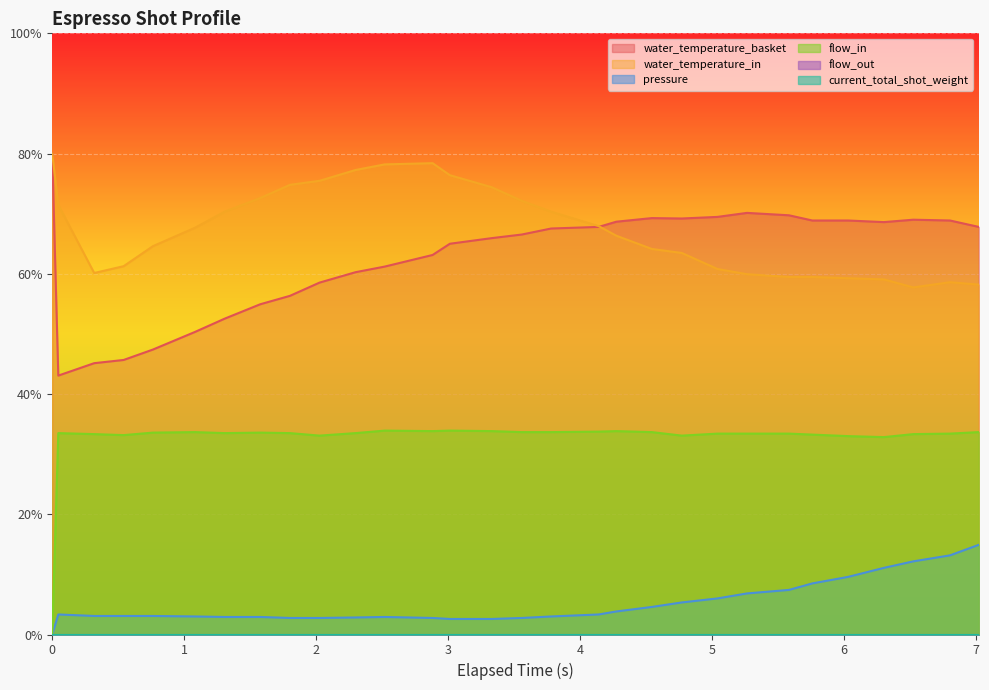

True or false: water_temperature_in and pressure intersect in this chart.

False